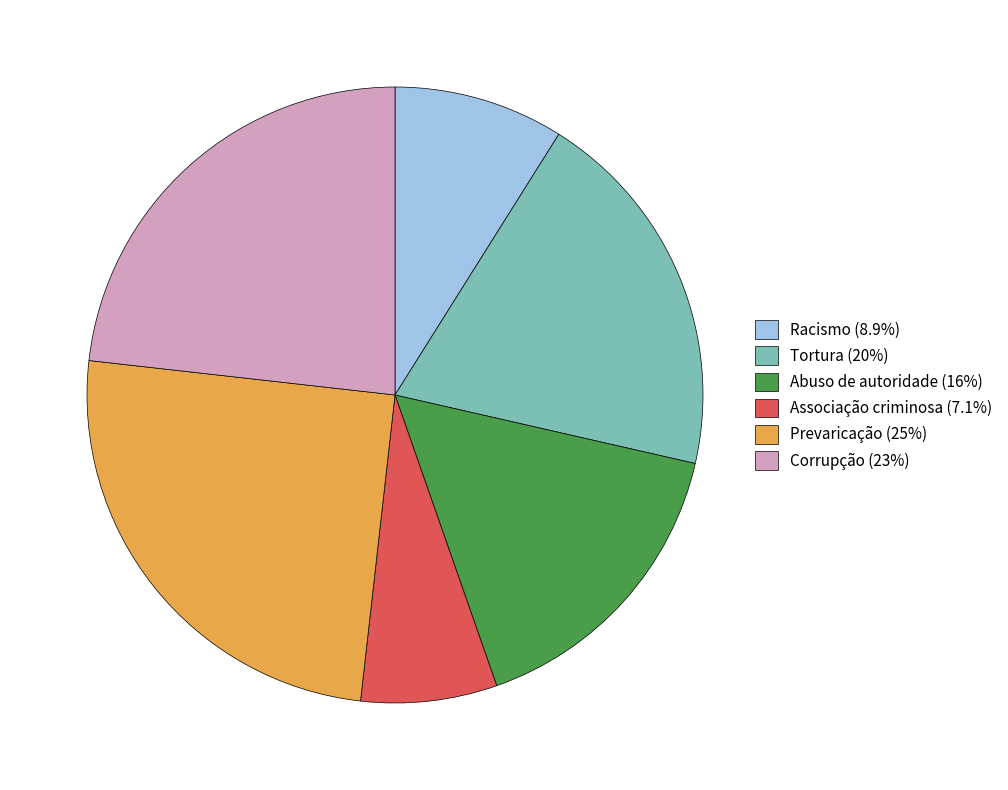

Combined, do Corrupção and Racismo account for over 50%?

No